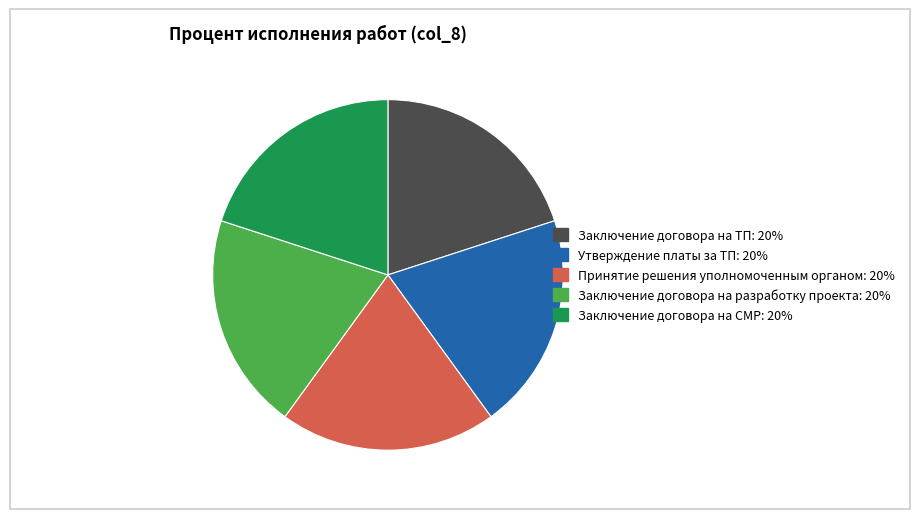

Is there any slice that represents more than half of the pie?

No